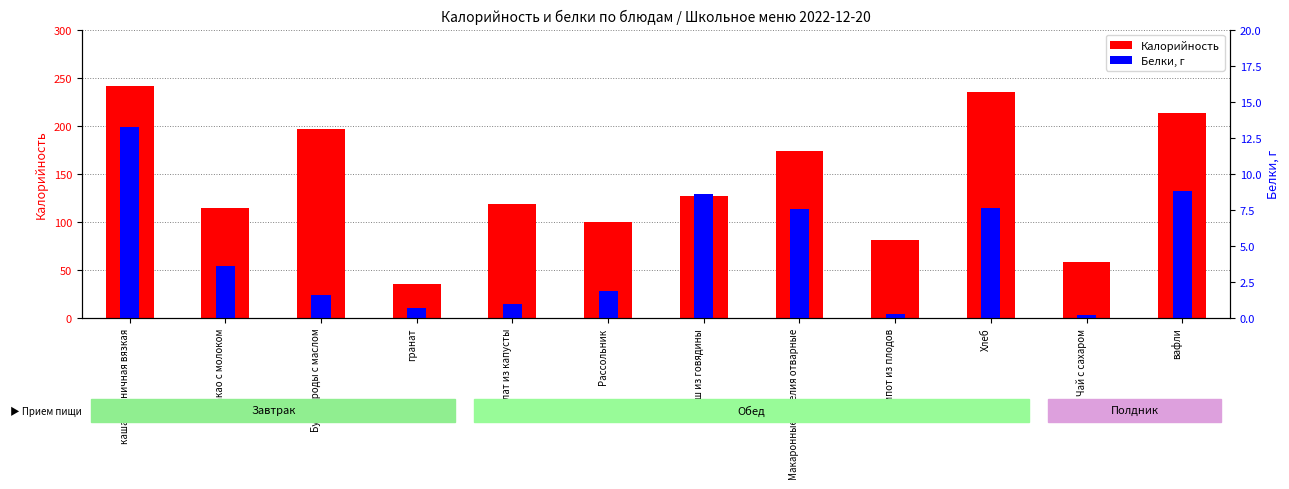

Reading left to right, transcribe all the data shown in this chart.

Калорийность: каша пшеничная вязкая=241.8	Какао с молоком=114.0	Бутерброды с маслом=197.0	гранат=35.0	салат из капусты=119.0	Рассольник=99.5	Гуляш из говядины=127.0	Макаронные изделия отварные=173.2	компот из плодов=81.0	Хлеб=235.0	Чай с сахаром=58.8	вафли=213.2
Белки: каша пшеничная вязкая=13.3	Какао с молоком=3.6	Бутерброды с маслом=1.6	гранат=0.7	салат из капусты=1.0	Рассольник=1.9	Гуляш из говядины=8.6	Макаронные изделия отварные=7.5	компот из плодов=0.3	Хлеб=7.6	Чай с сахаром=0.2	вафли=8.8